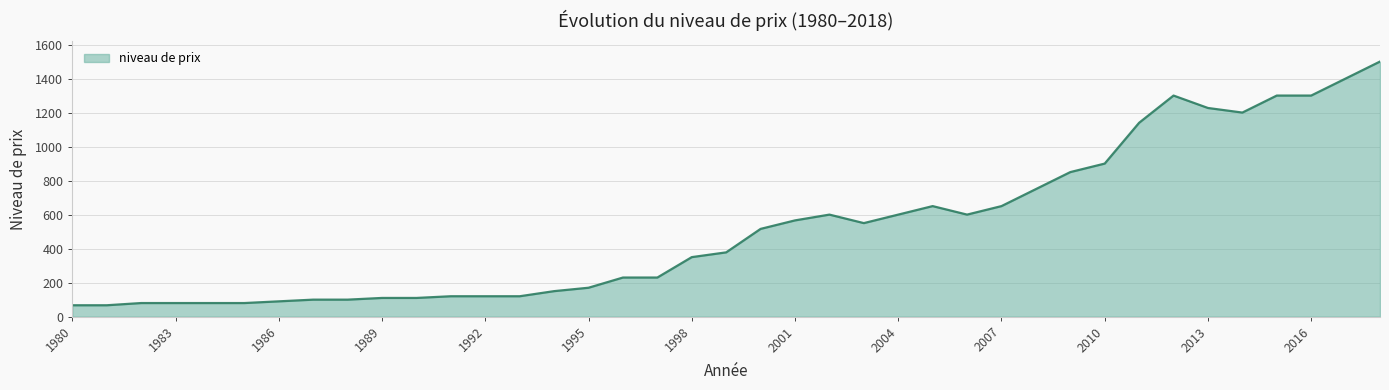

True or false: there are more than 2 points higher than both neighbors.

True